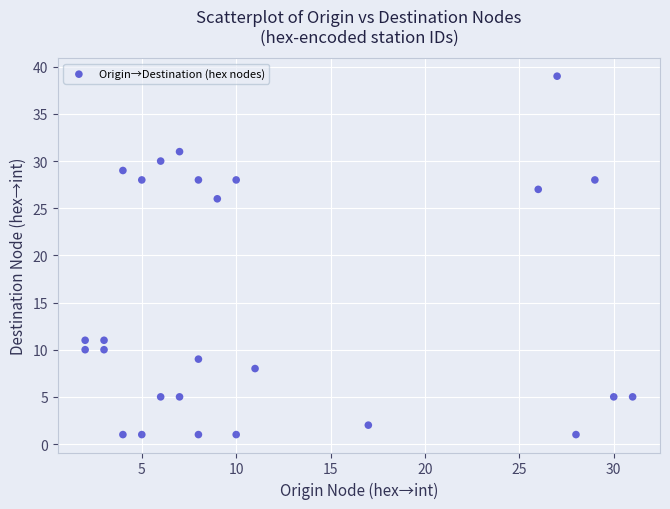

What Y value in the scatter plot is closest to 20?

26